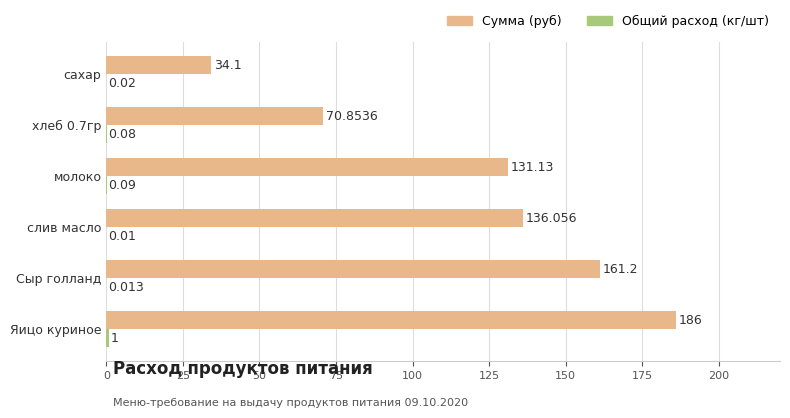

At which label is Сумма (руб) closest to 110?

молоко